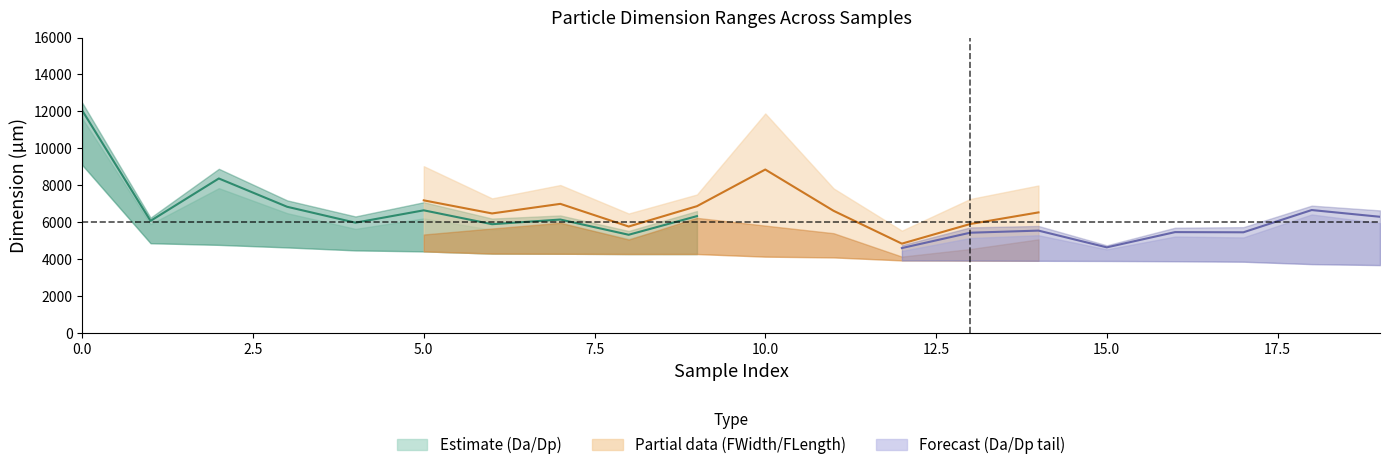

Is the value of FLength at 9 greater than the value of FWidth at 4?

Yes